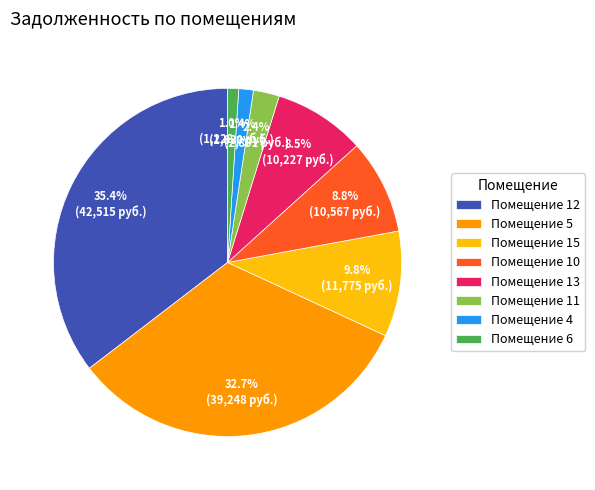

What is the total percentage of Помещение 4 and Помещение 11?

3.8%